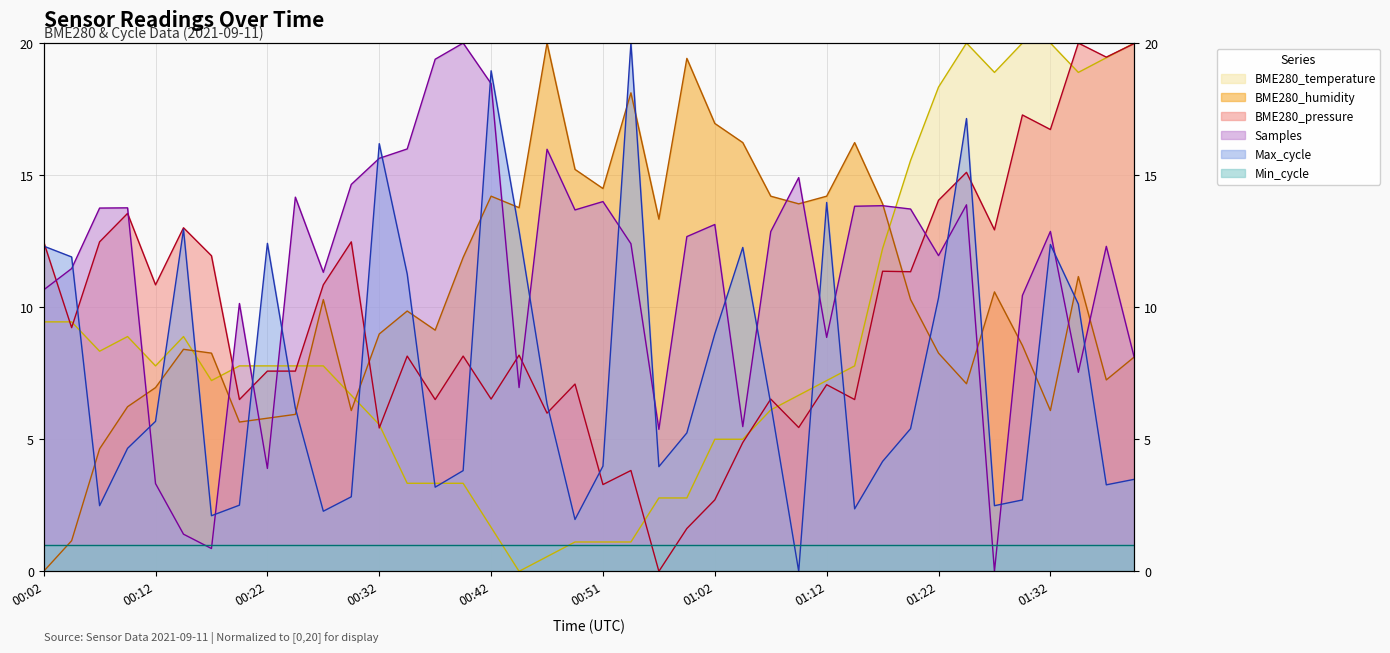

Which series ends up on top after the final intersection of Max_cycle and BME280_humidity?

BME280_humidity